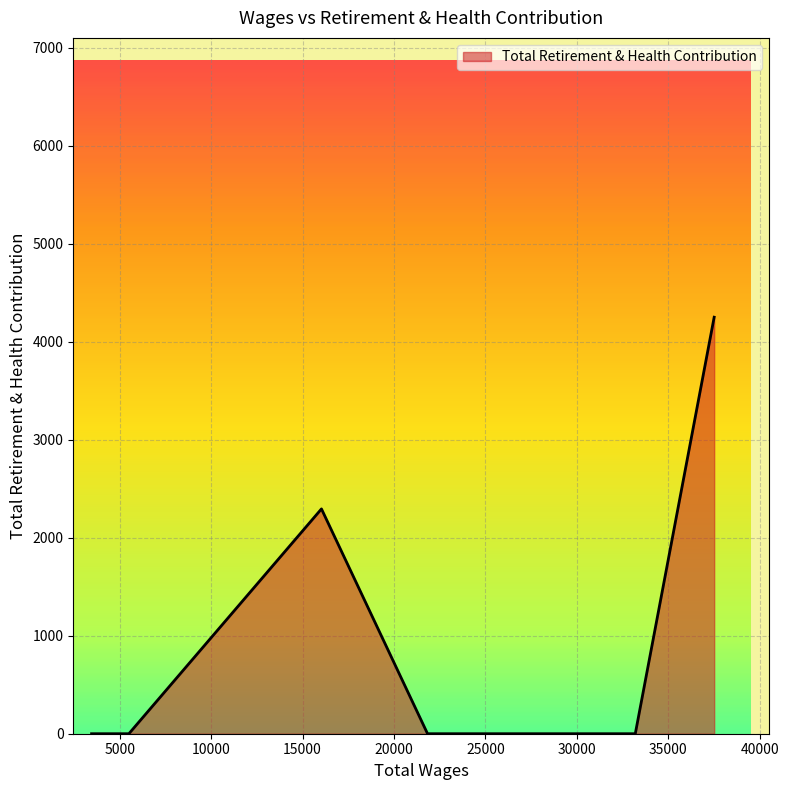

What is the difference between the maximum and minimum values?

4250